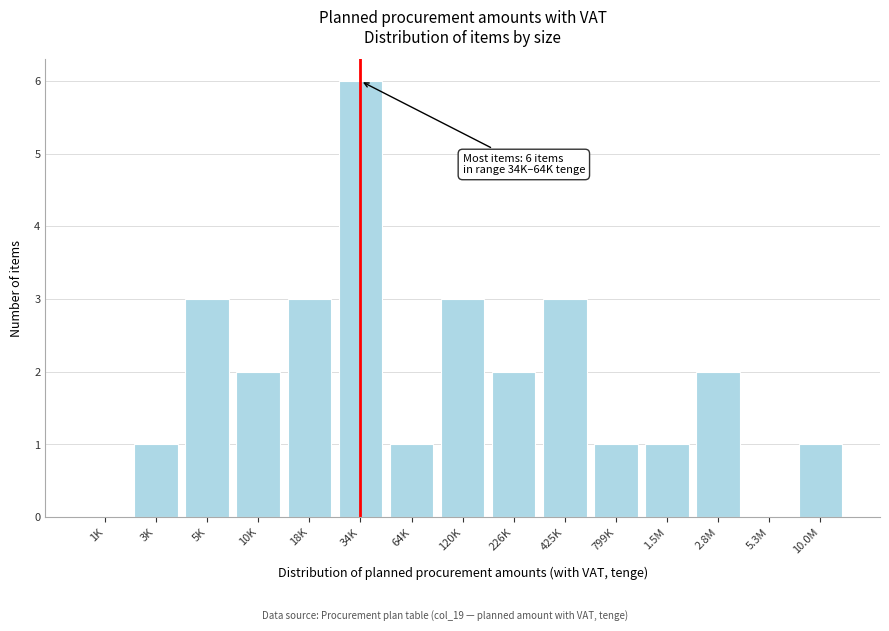

Reading right to left, list all the values displayed in this chart.

10.0M=1	5.3M=0	2.8M=2	1.5M=1	799K=1	425K=3	226K=2	120K=3	64K=1	34K=6	18K=3	10K=2	5K=3	3K=1	1K=0